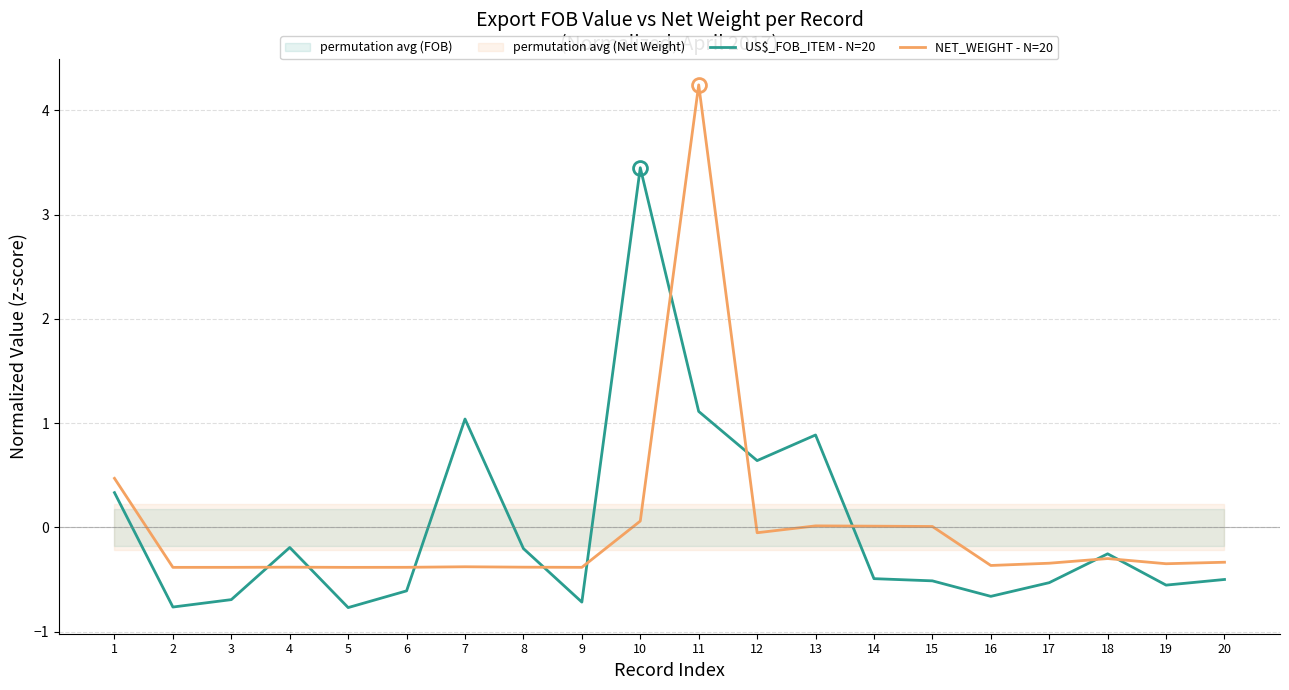

Which series has the largest total across all categories?

US\$_FOB_ITEM - N=20